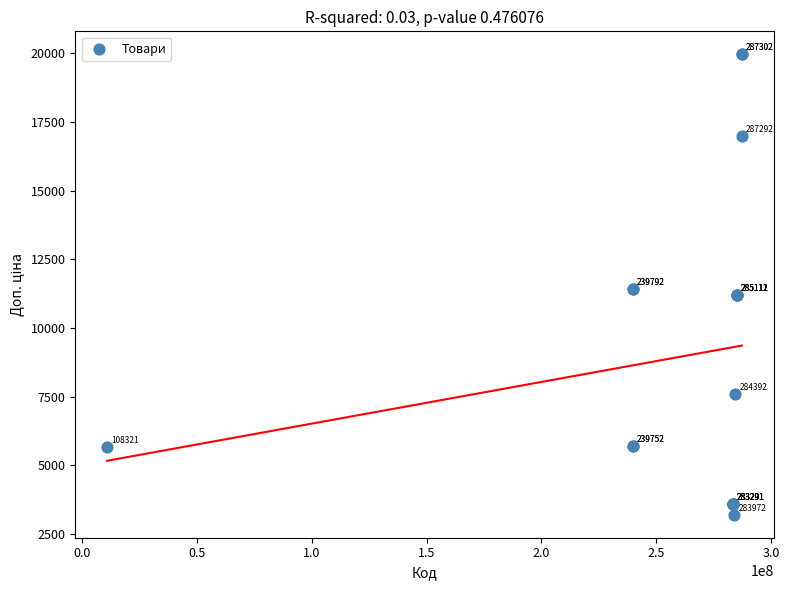

What Y value in the scatter plot is closest to 11584?

11410.0